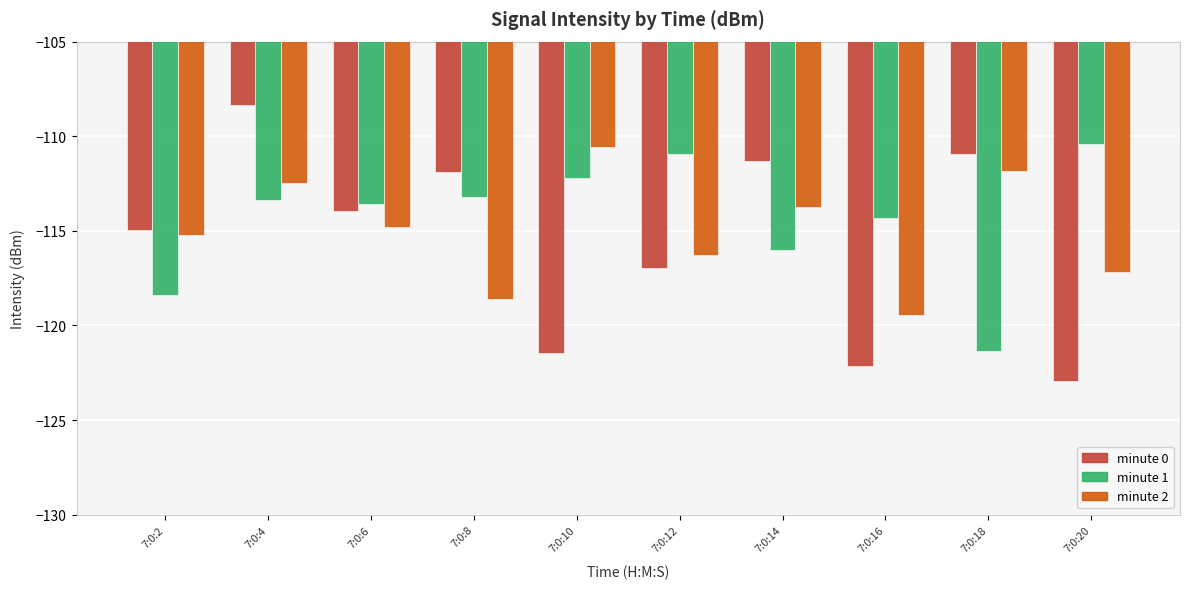

Which series has the largest total across all categories?

minute 1